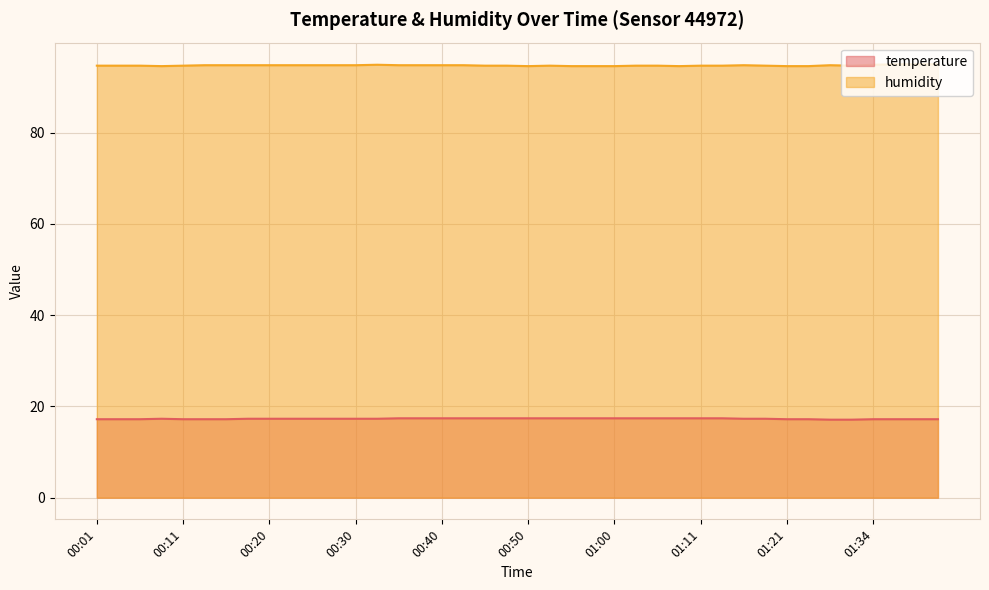

What are all the series names shown in the legend?

temperature, humidity